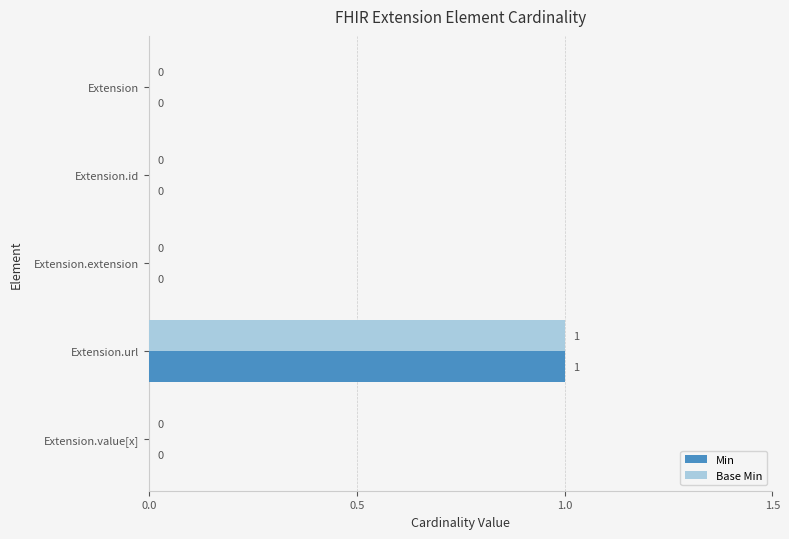

Is the value of Min at Extension greater than the value of Base Min at Extension.url?

No